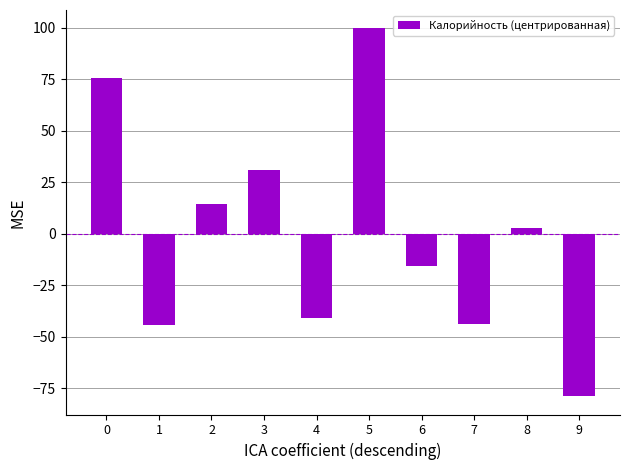

The value at 3 is 30.9. True or false?

True